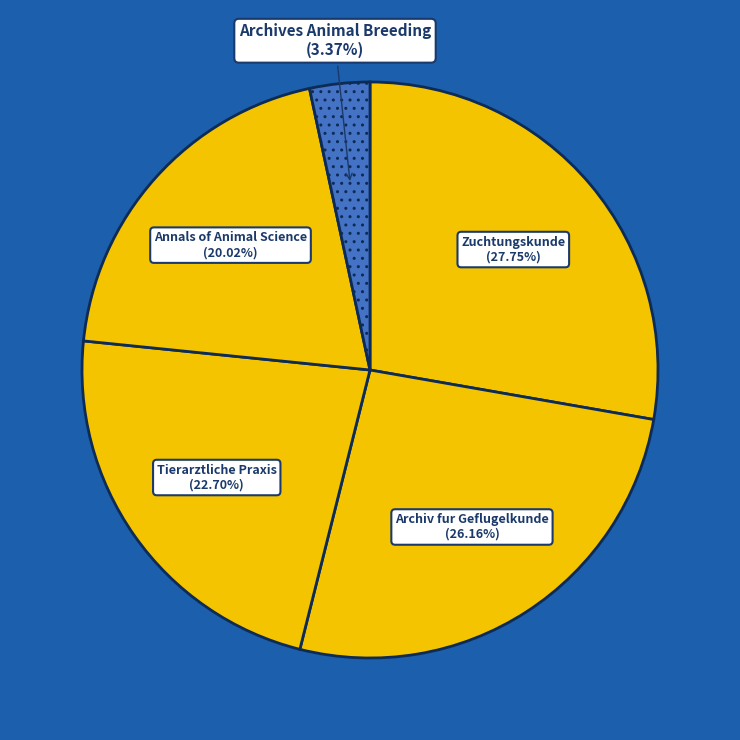

Count the number of slices in the pie.

5